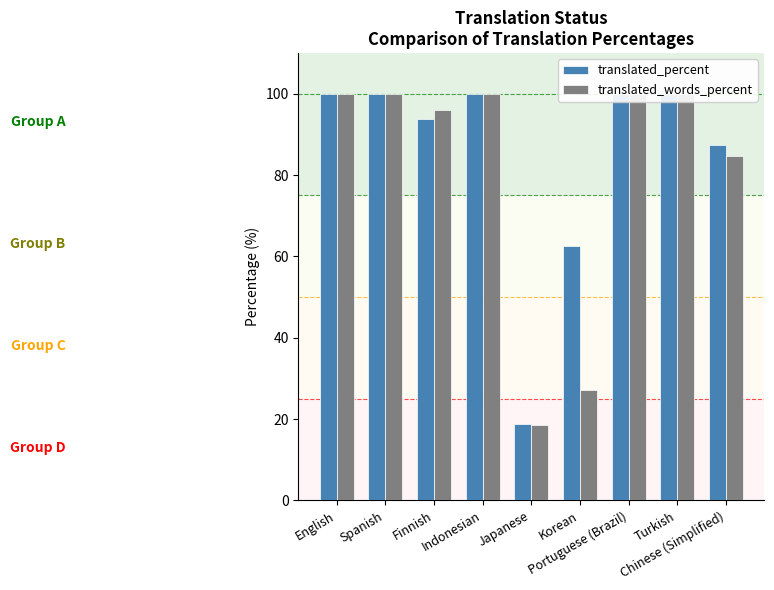

What is the difference between the maximum and minimum values in the translated_percent series?

81.3